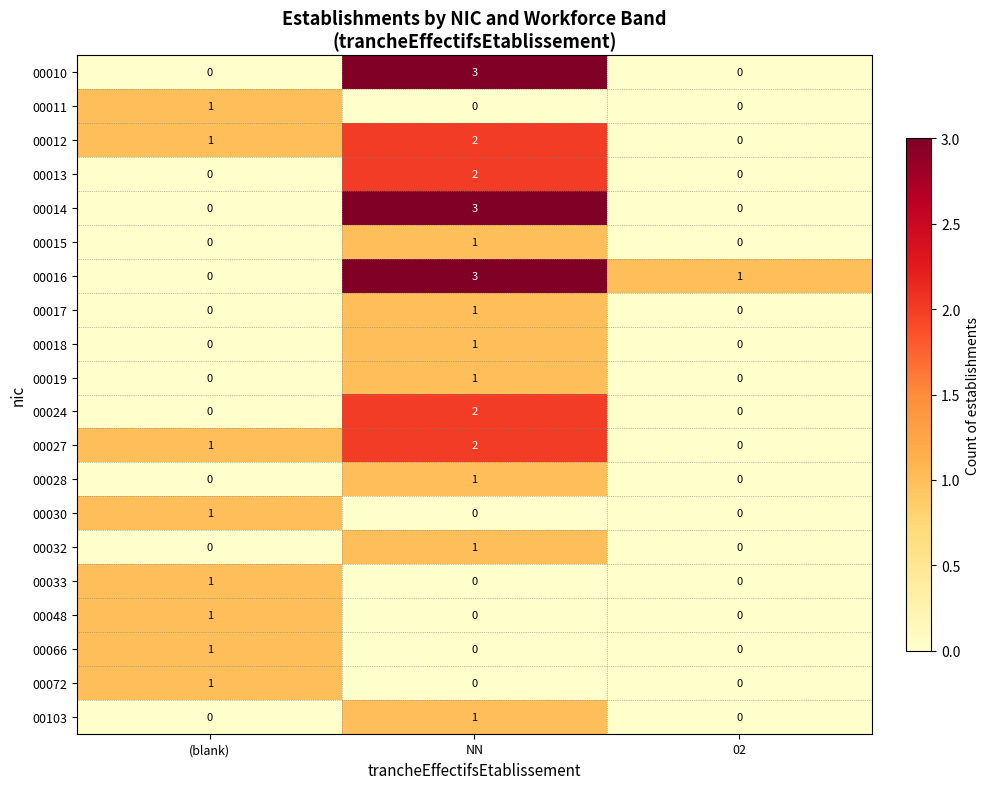

Count the number of data series in this chart.

20